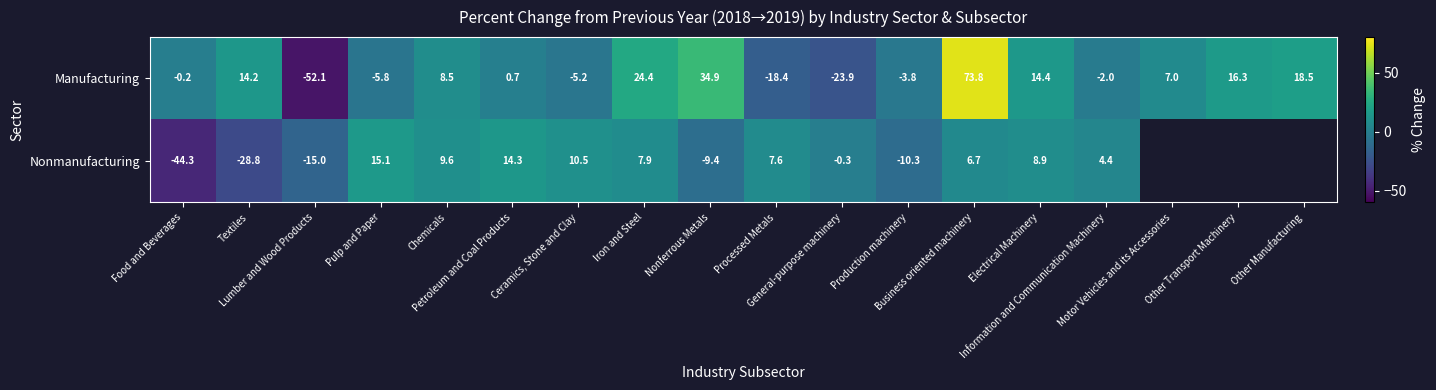

What is the difference between the second highest and minimum values in the Manufacturing series?

87.0